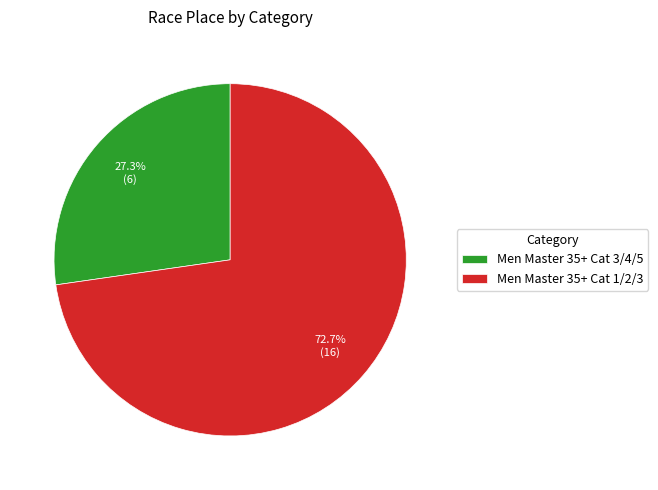

Is there any slice that represents more than half of the pie?

Yes